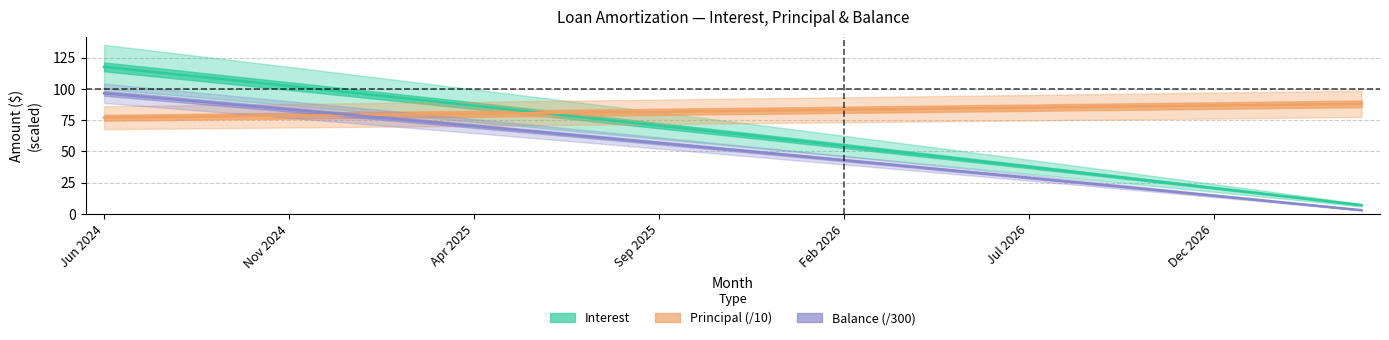

What is the value of the Principal point at the 22nd from the left?

83.6